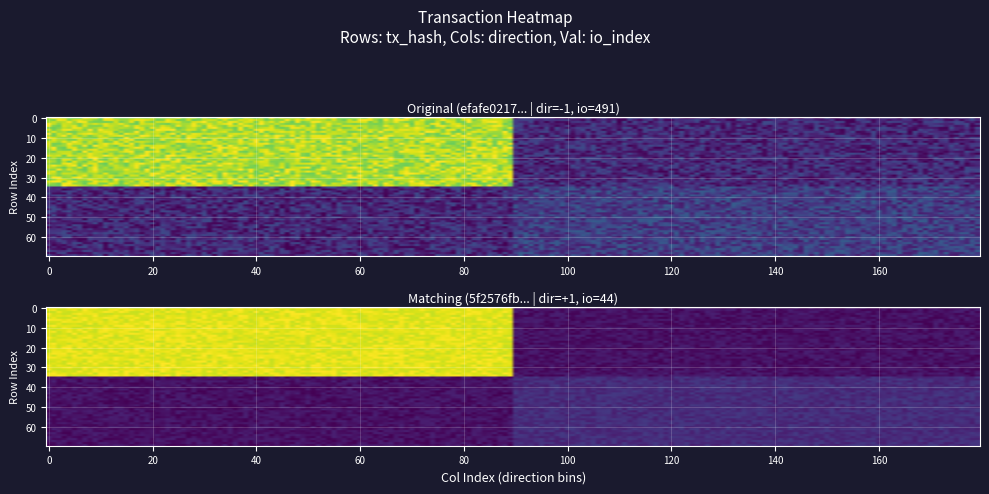

What is the sum of all efafe0217c433be9c25b3025b35a7e49c6edb02 values?

490